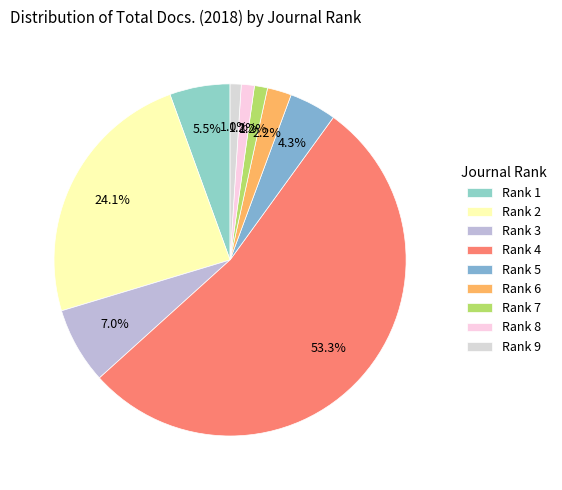

The Rank 2 slice represents 24% of the pie. True or false?

True